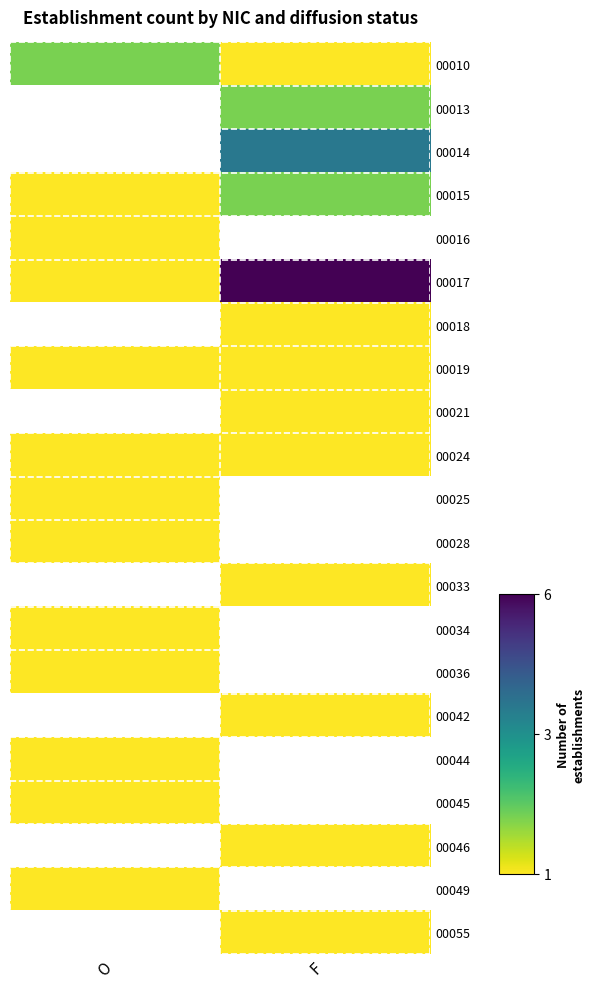

Is it true that 00042 equals 0.4 at F?

False